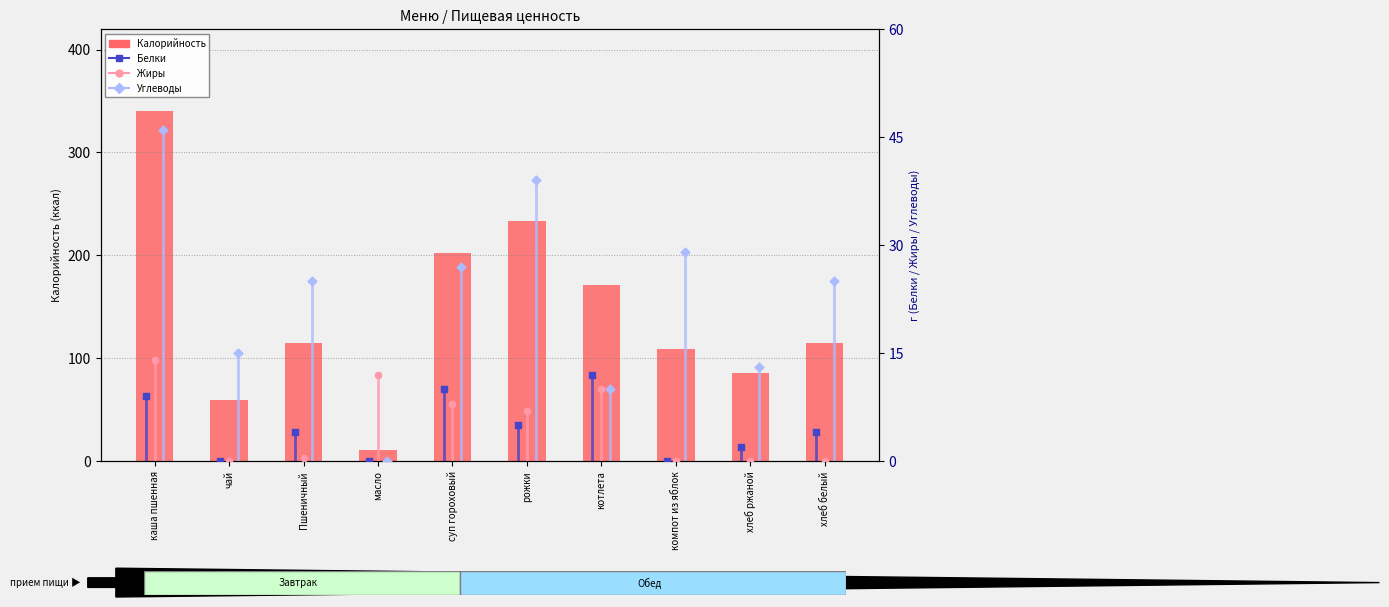

Between чай and котлета, which is larger?

котлета